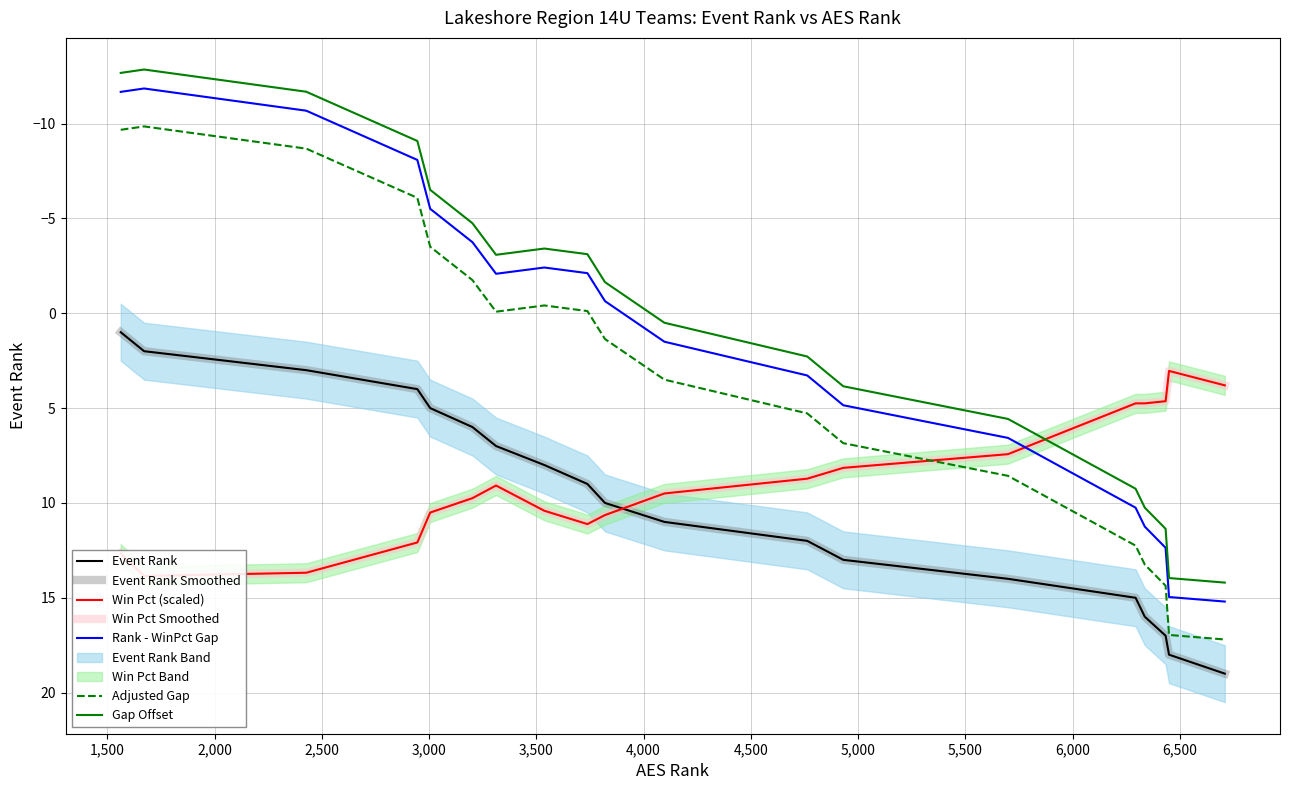

What is the difference between the second highest and second lowest values?

16